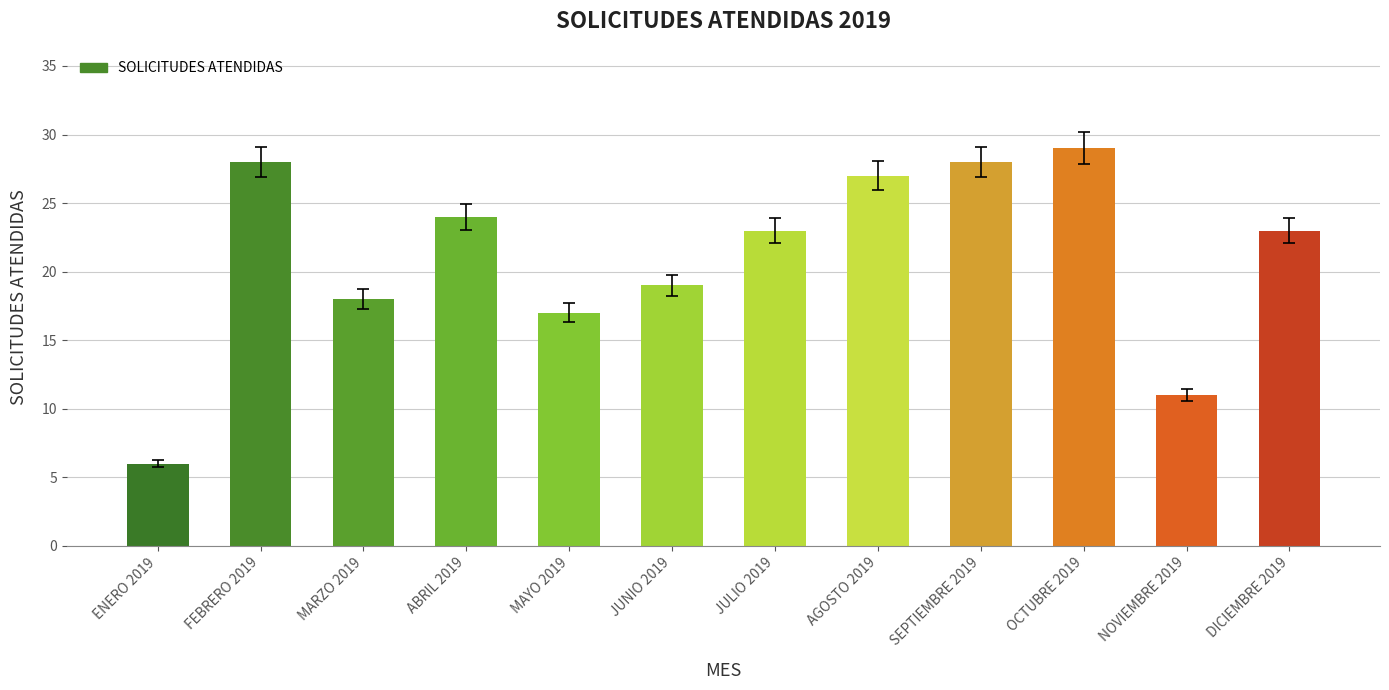

What position from the left is ABRIL 2019?

4